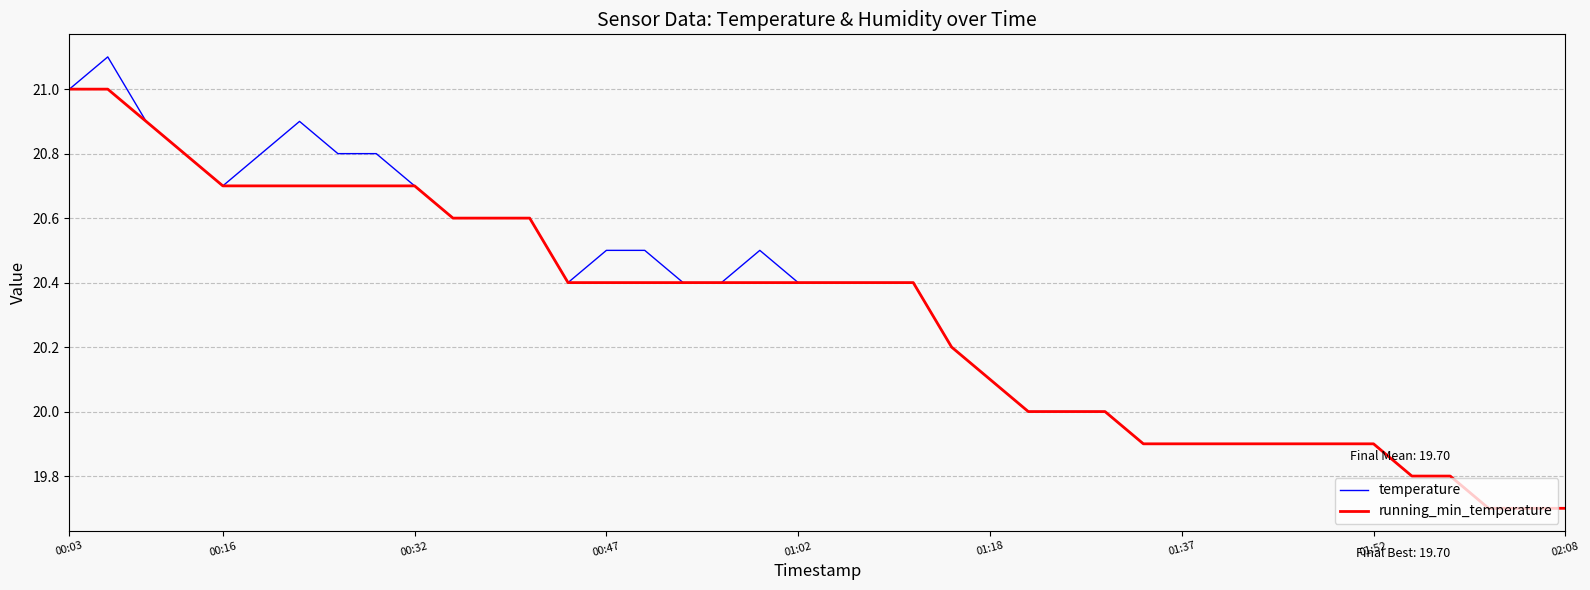

Is this an area chart (filled region under the line)?

No